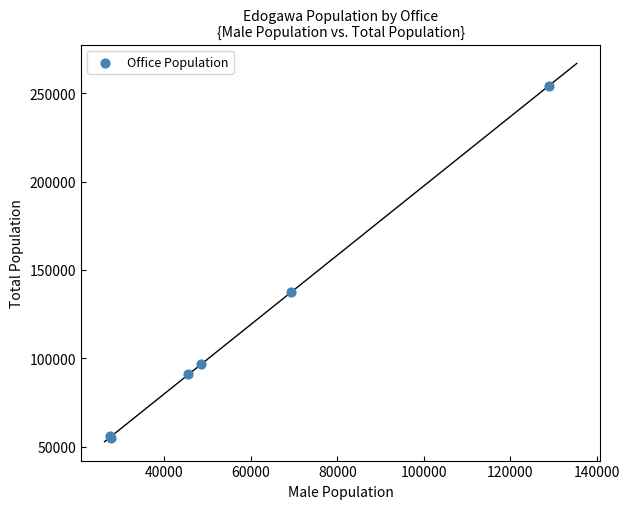

What Y value in the scatter plot is closest to 154311?

137416